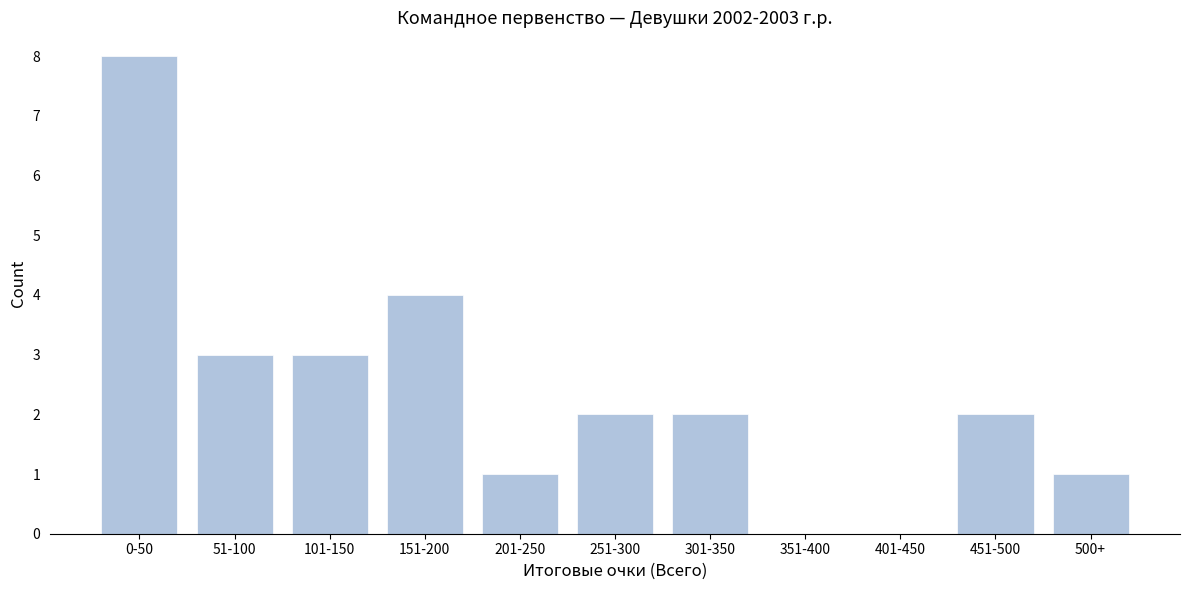

Reading left to right, extract all data points from this chart.

0-50=8	51-100=3	101-150=3	151-200=4	201-250=1	251-300=2	301-350=2	351-400=0	401-450=0	451-500=2	500+=1